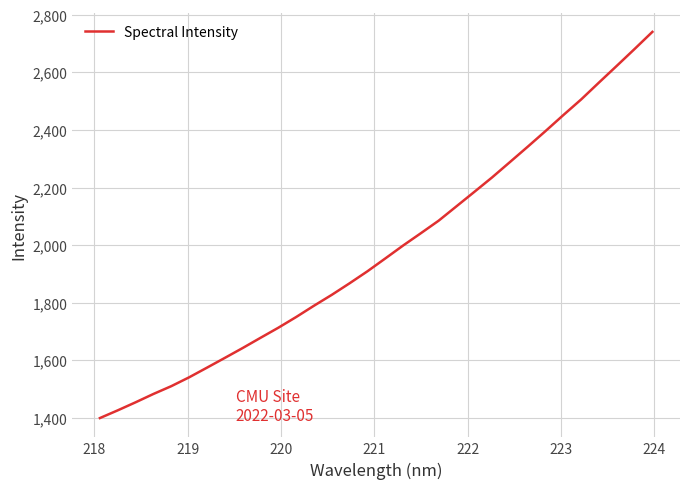

What is the maximum value shown in the chart?

2740.4